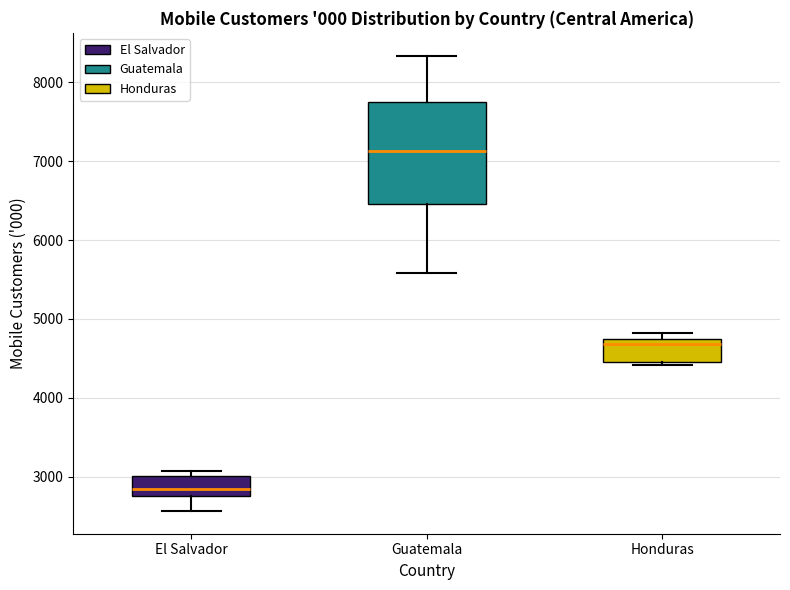

Comparing the boxes themselves (not the whiskers), which one is the tallest?

Guatemala